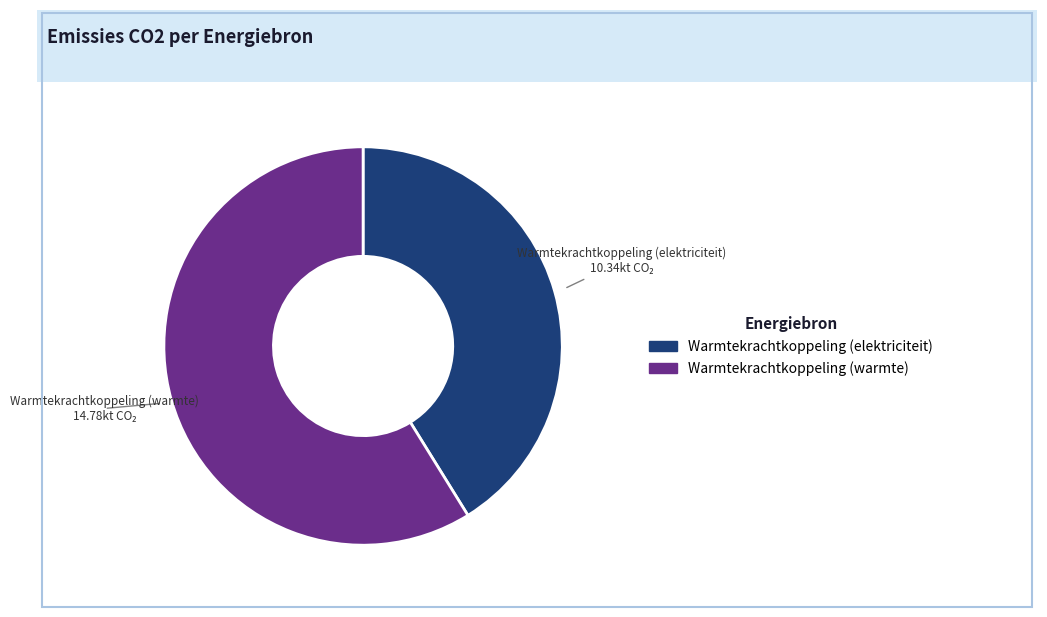

Is there any slice that represents more than half of the pie?

Yes